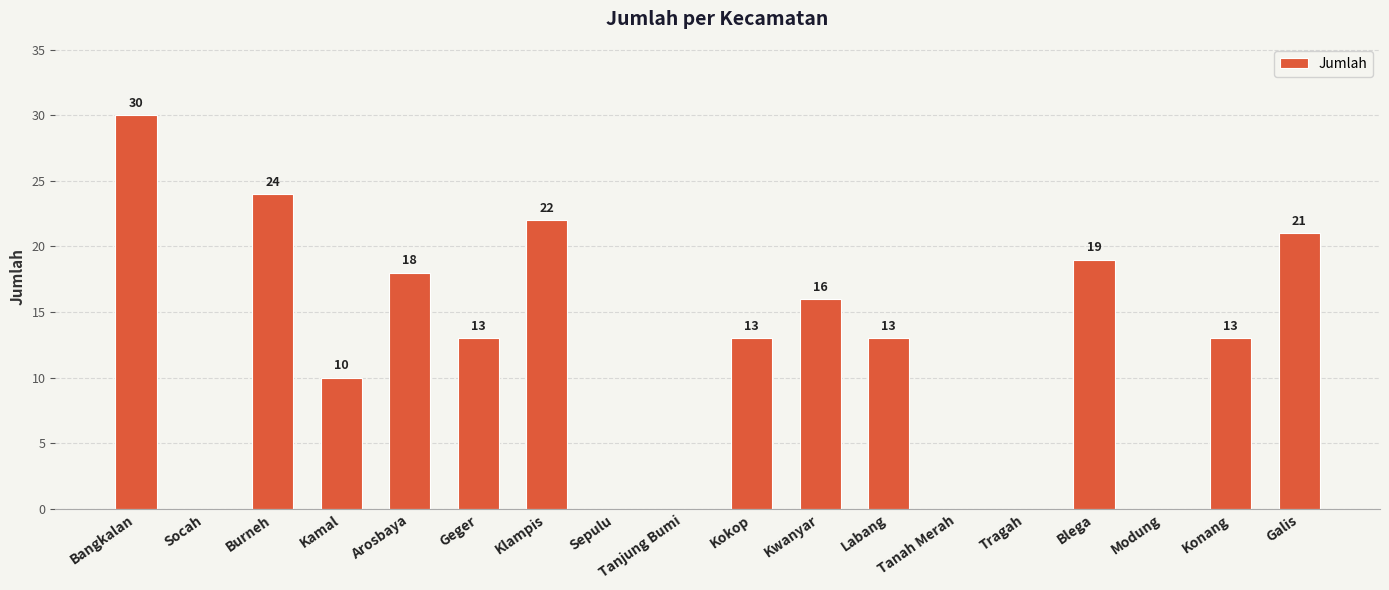

What is the ratio of the value at Bangkalan to the value at Kokop?

2.3